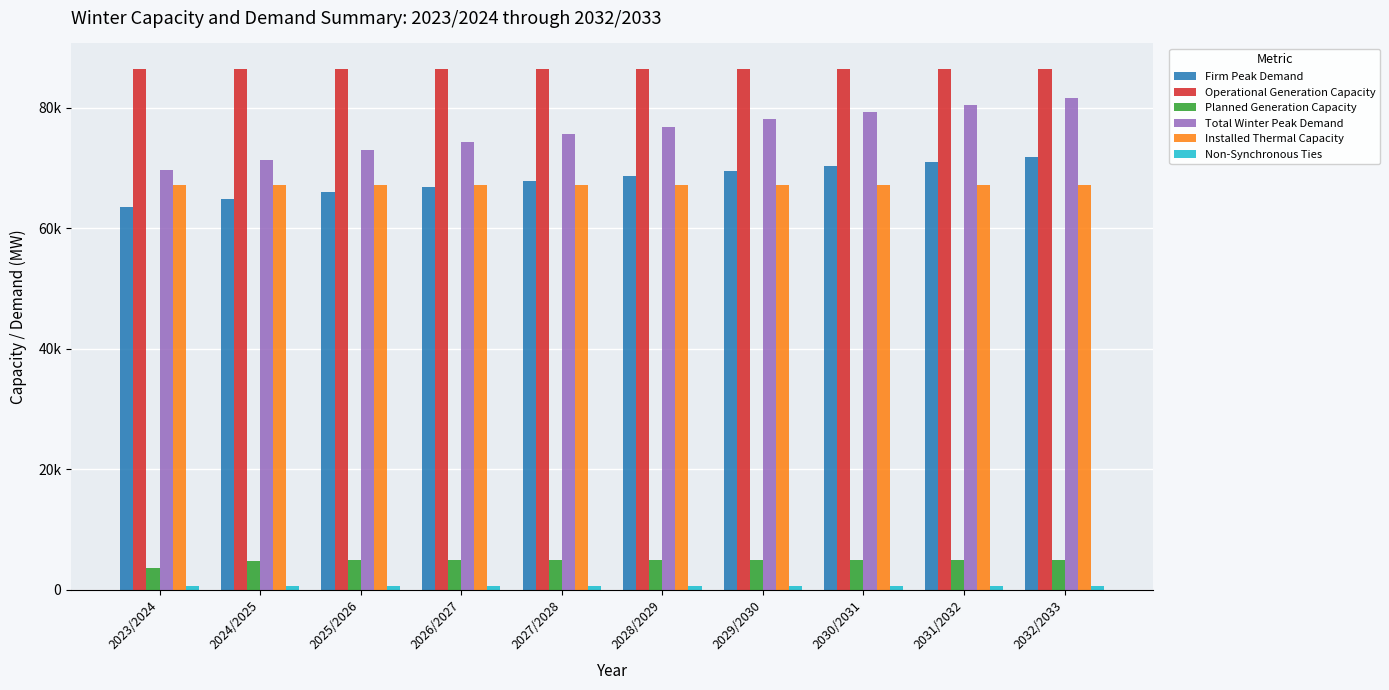

What is the value of the Operational Generation Capacity bar at the 10th from the left?

86382.2